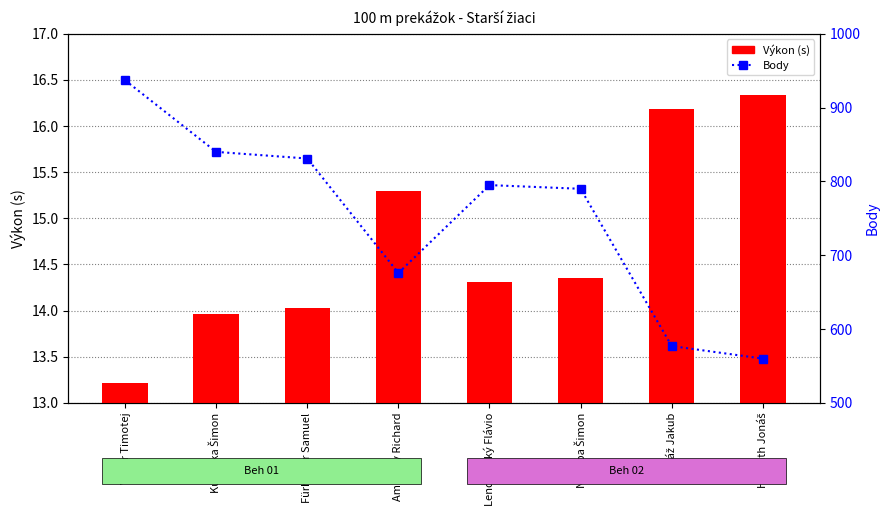

What is the sum of all Výkon (s) values?

117.7